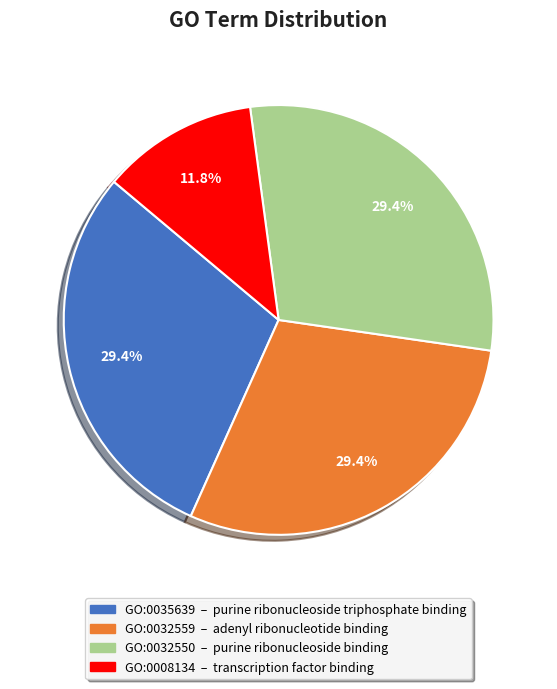

How many segments does this pie chart have?

4